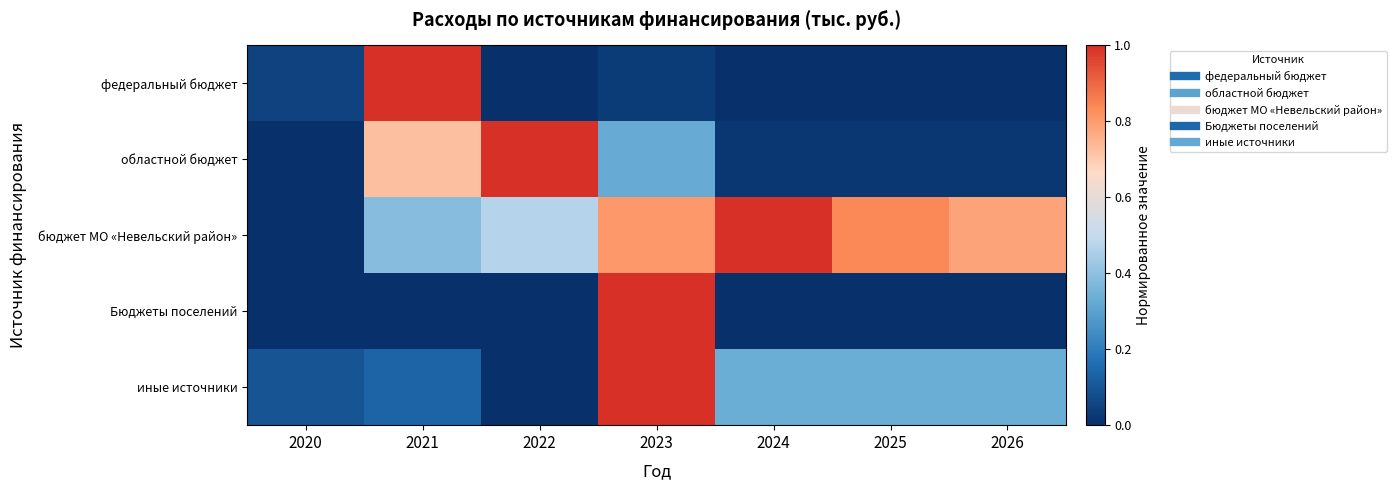

How many categories are shown in the chart?

7